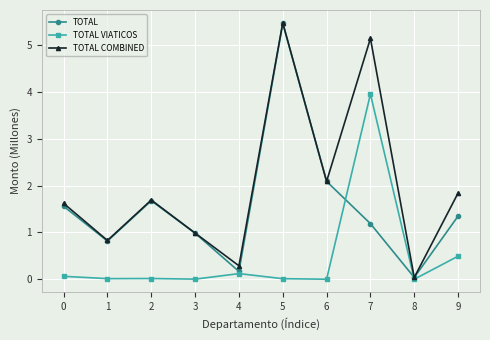

What value does the TOTAL COMBINED series have at 5?

5.5